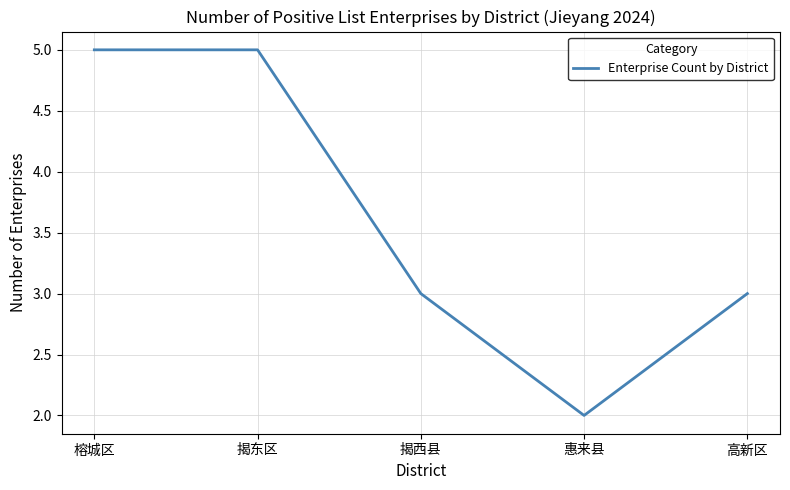

True or false: the data has more than 2 interior local peaks.

False